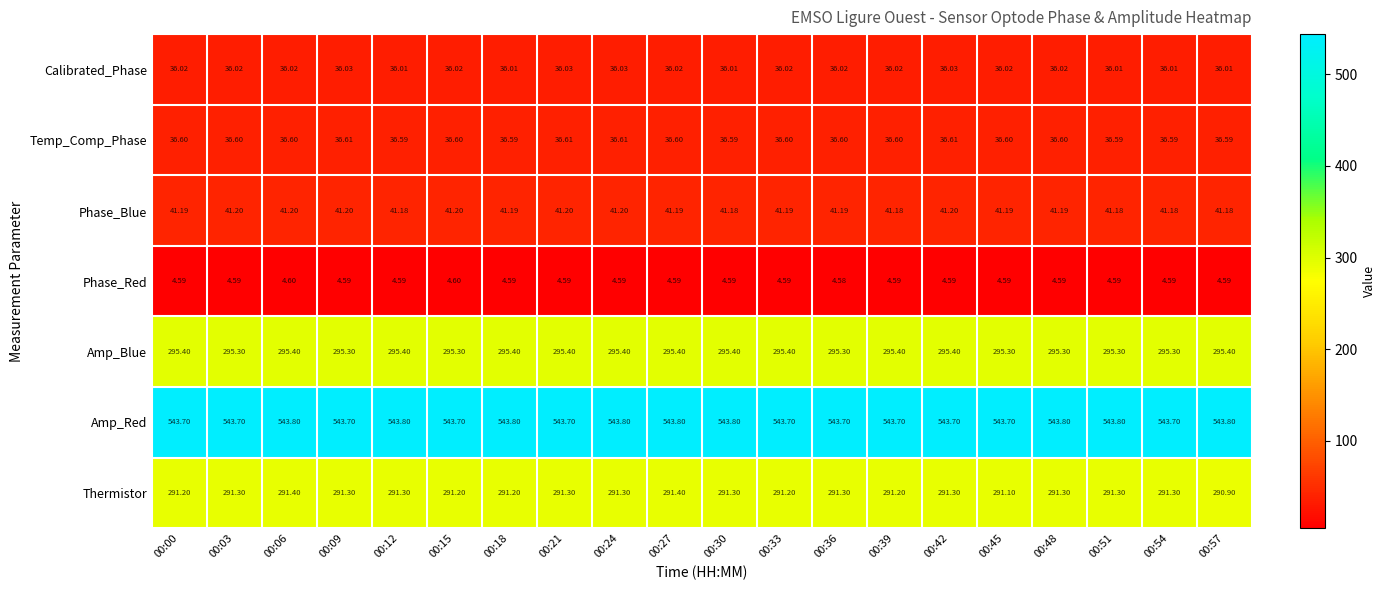

Rank the series at 00:51 from lowest to highest value.

Phase_Red, Calibrated_Phase, Temp_Comp_Phase, Phase_Blue, Thermistor, Amp_Blue, Amp_Red